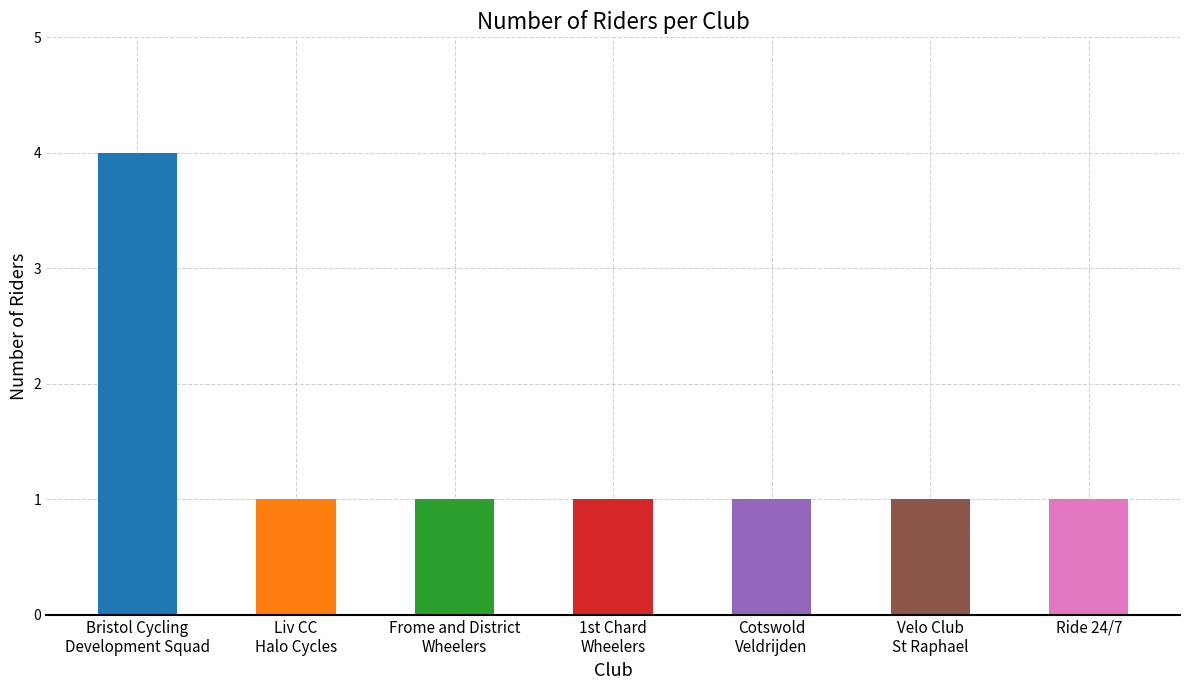

Reading right to left, extract all data points from this chart.

Ride 24/7=1	Velo Club
St Raphael=1	Cotswold
Veldrijden=1	1st Chard
Wheelers=1	Frome and District
Wheelers=1	Liv CC
Halo Cycles=1	Bristol Cycling
Development Squad=4